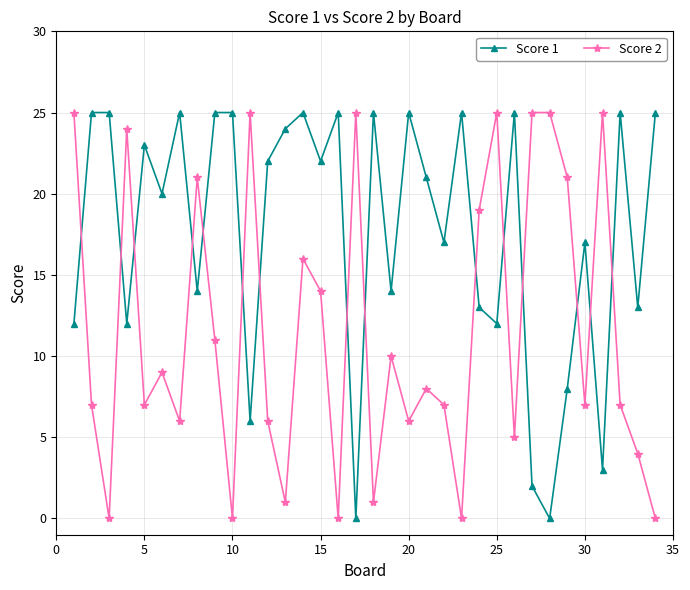

Rank the series by their average value, from highest to lowest.

Score 1, Score 2